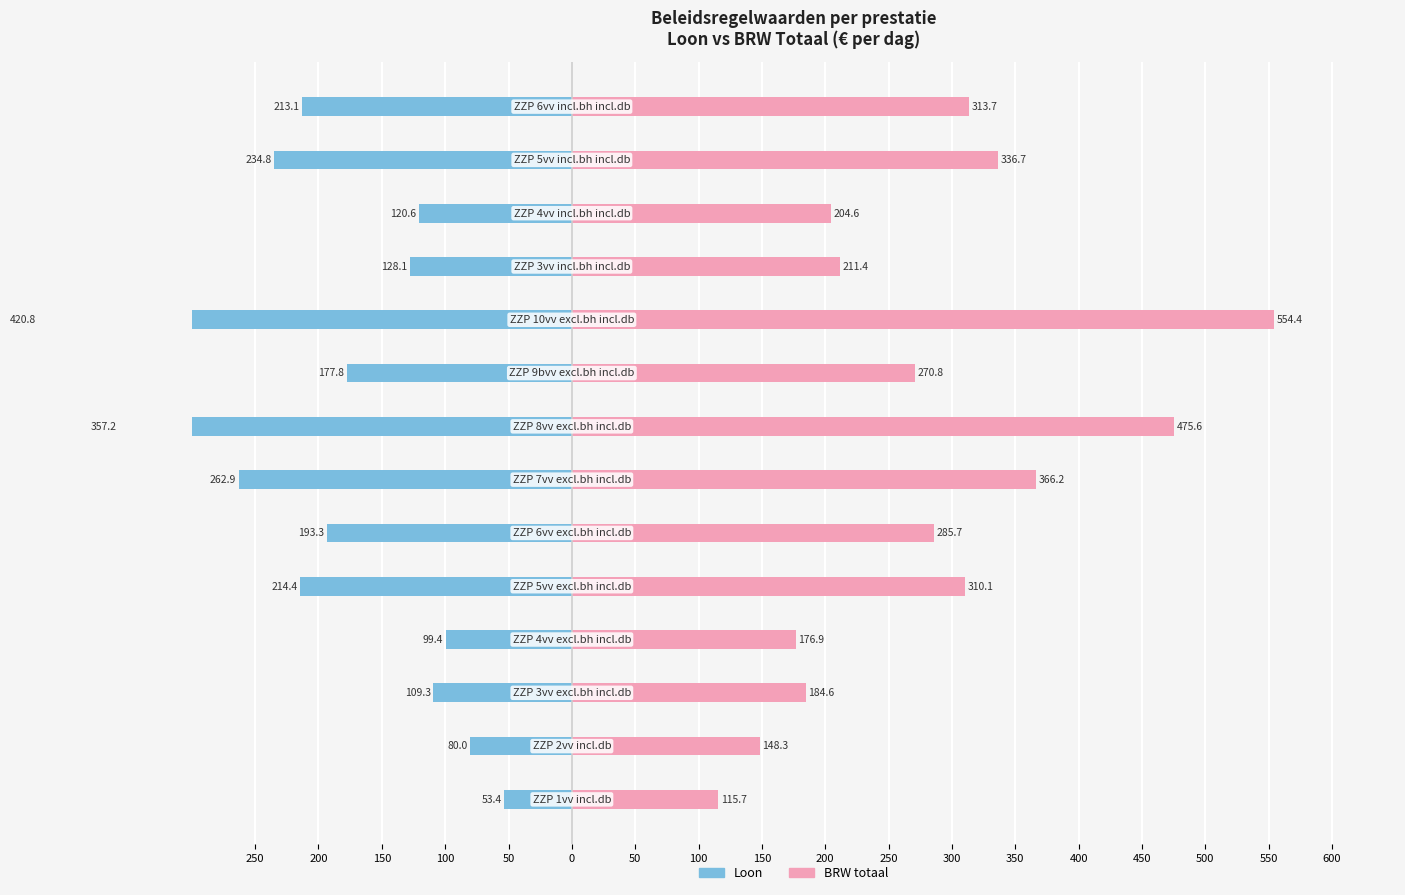

What is the difference between the second highest and second lowest values in the Loon (links) series?

277.1